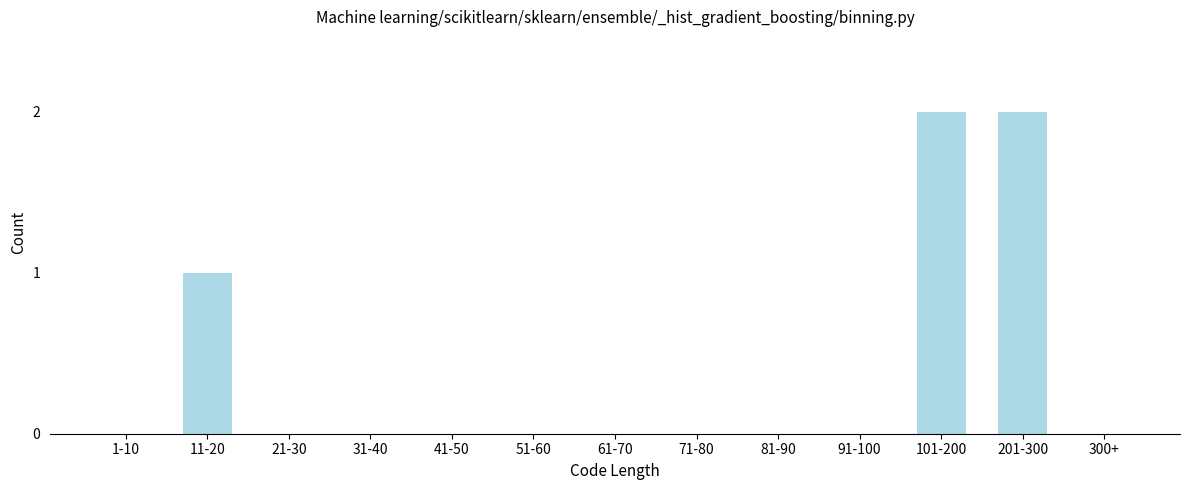

Reading left to right, what are all the values shown in this chart?

1-10=0	11-20=1	21-30=0	31-40=0	41-50=0	51-60=0	61-70=0	71-80=0	81-90=0	91-100=0	101-200=2	201-300=2	300+=0